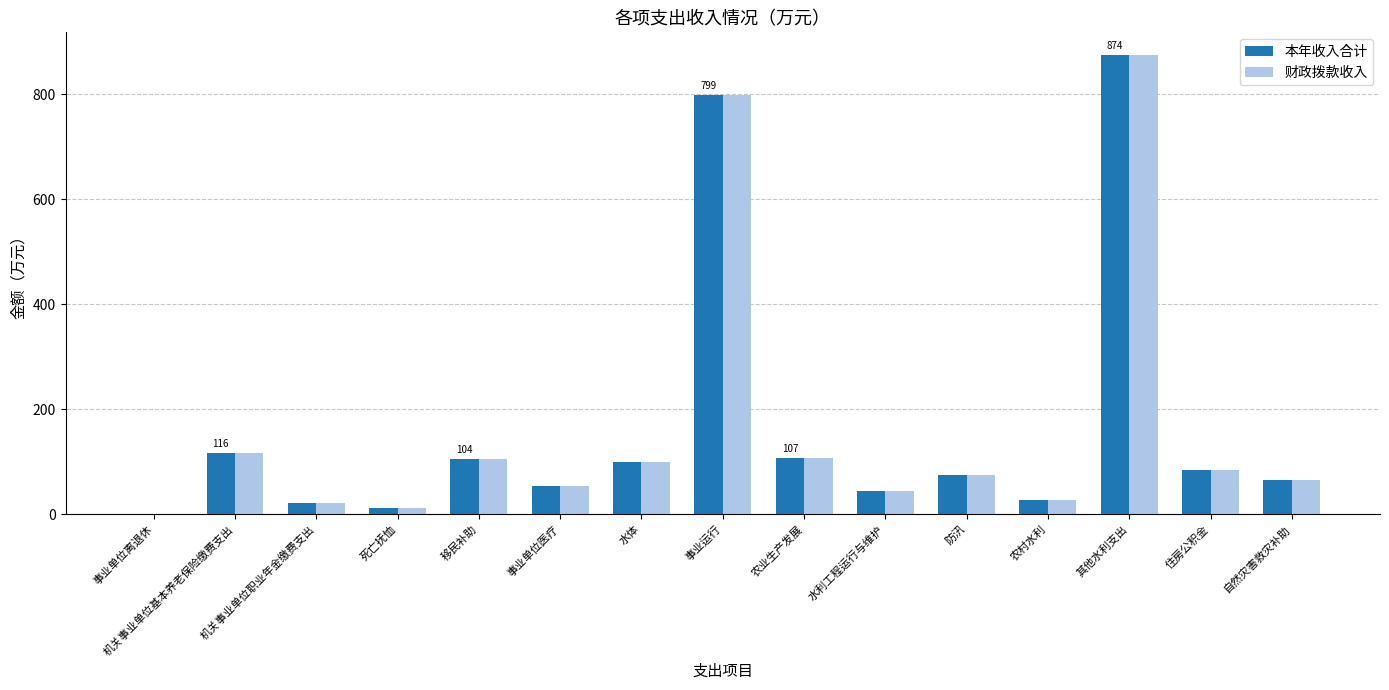

At which label does 财政拨款收入 first exceed 75?

机关事业单位基本养老保险缴费支出